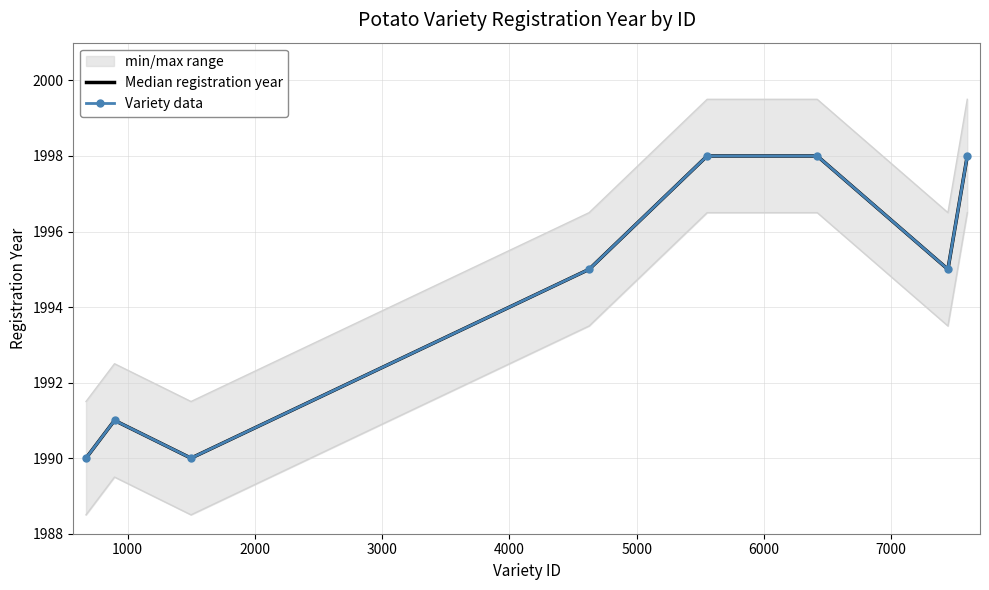

True or false: Variety data and Median registration year intersect in this chart.

False